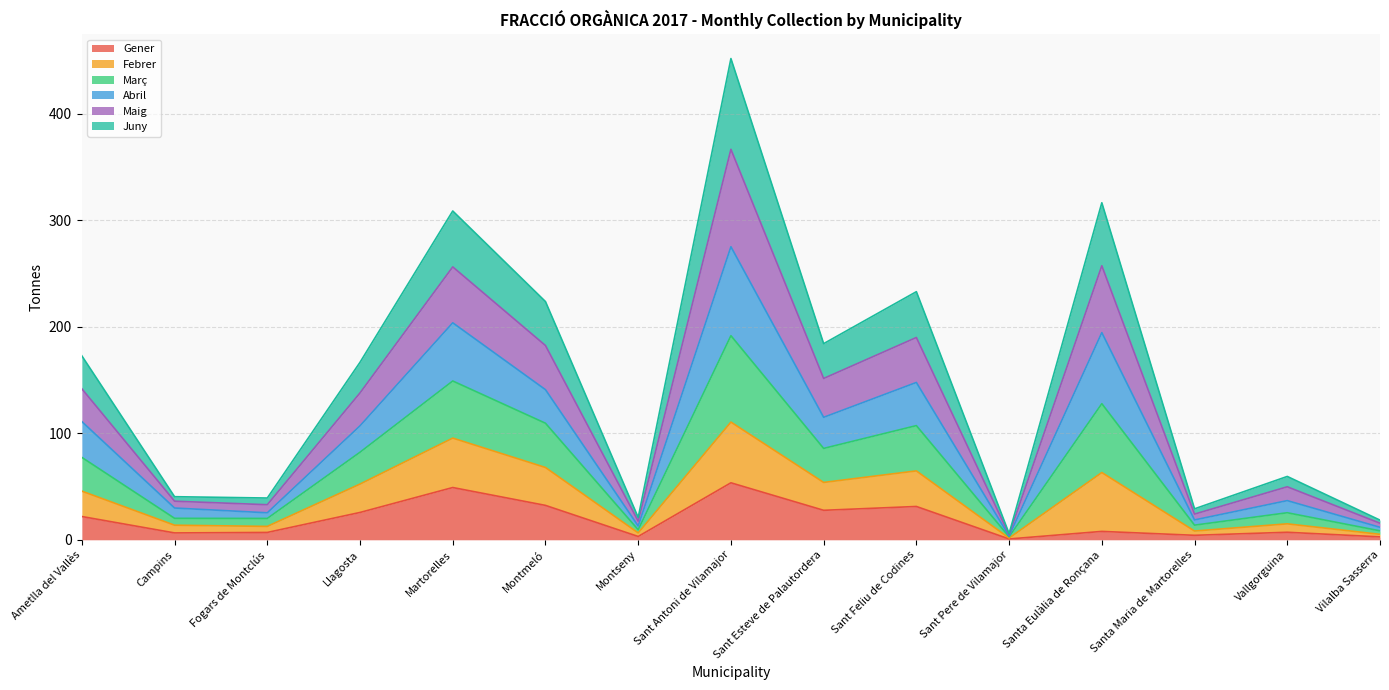

At which category does Març reach its first local valley?

Fogars de Montclús